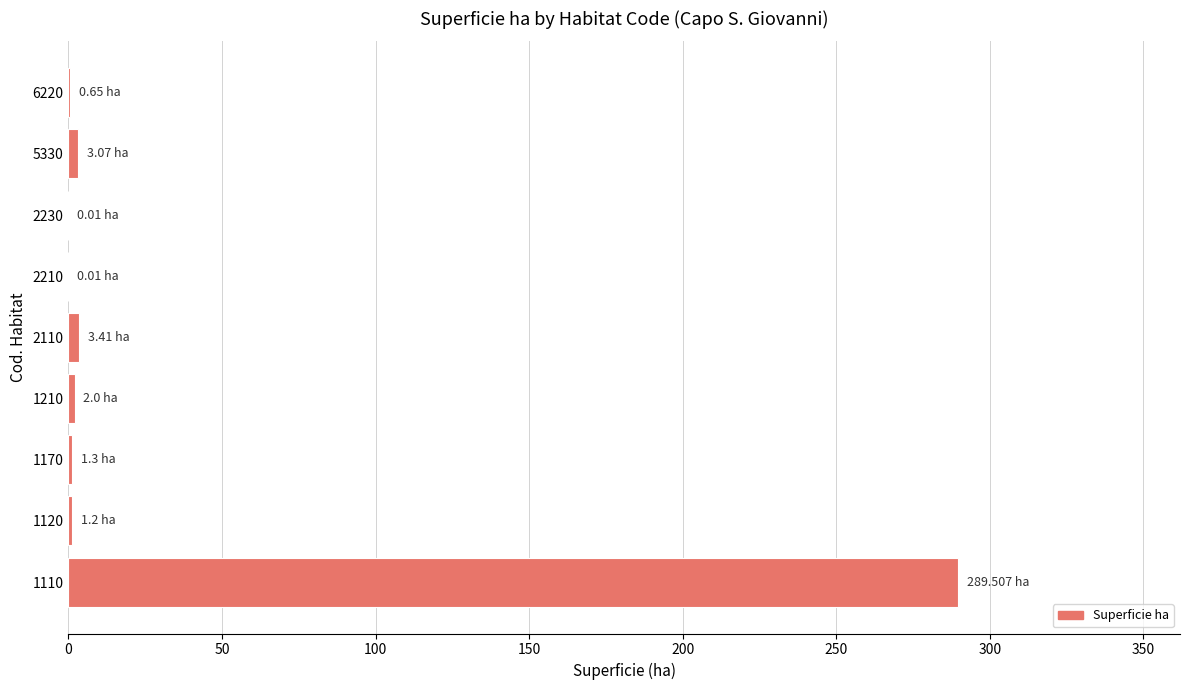

What is the sum of all values?

301.2